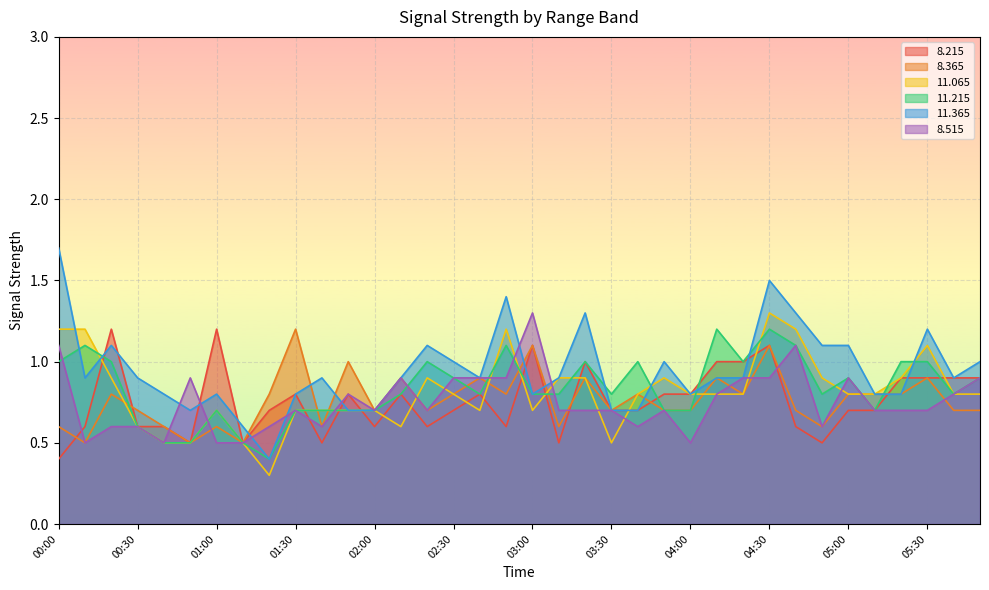

Which category has the lowest value in the   8.515 series?

00:10